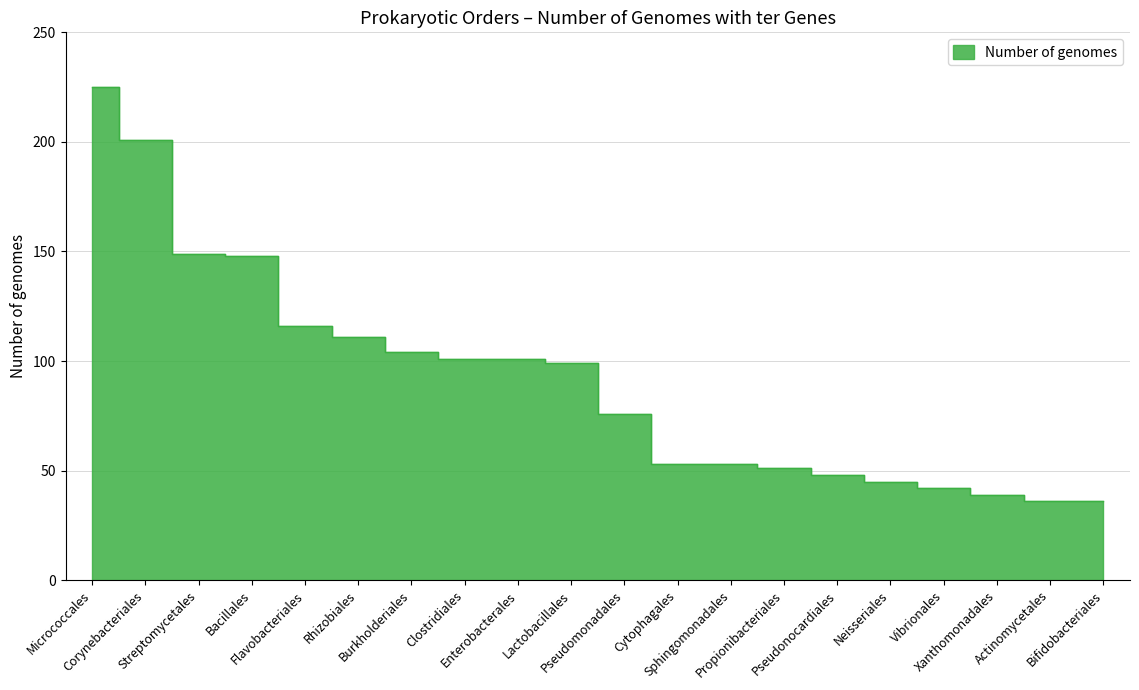

What is the change in value from Streptomycetales to Clostridiales?

-48